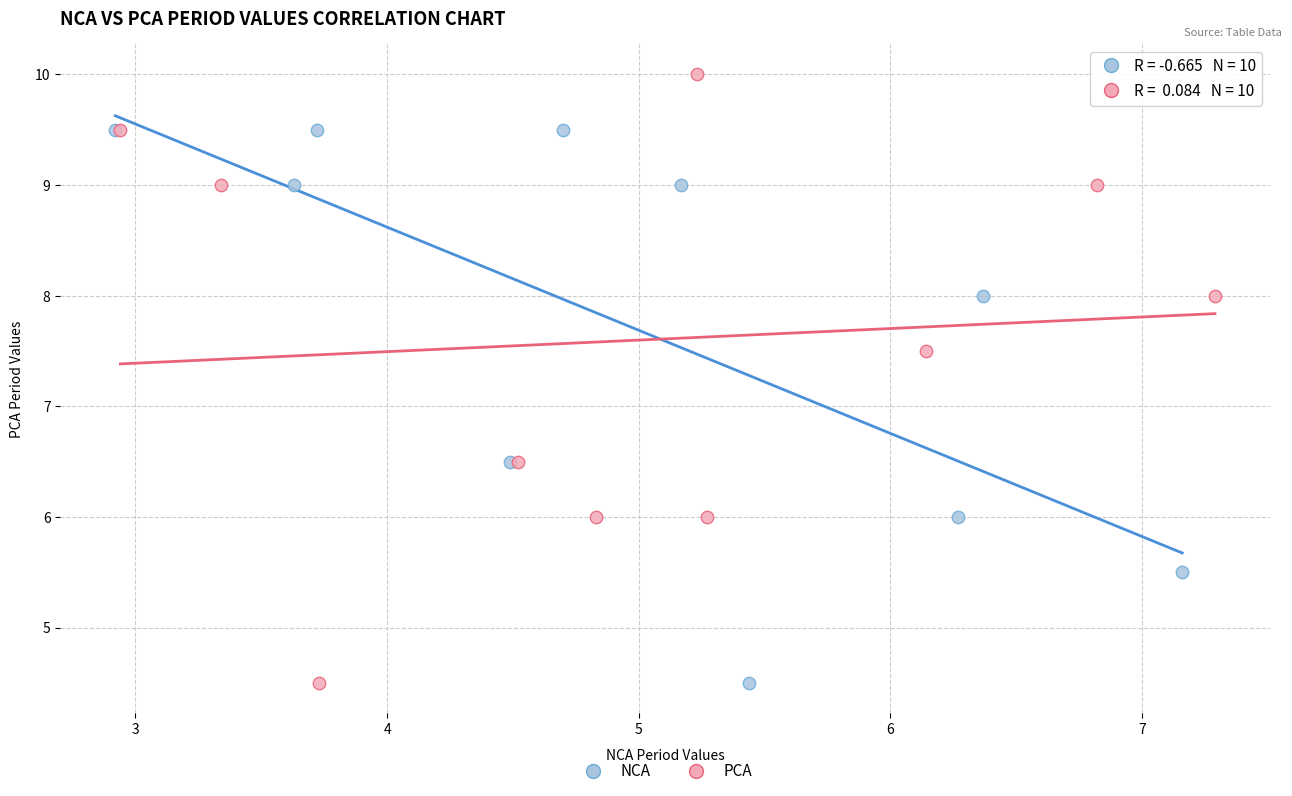

Which series has the largest Y range (max minus min)?

PCA